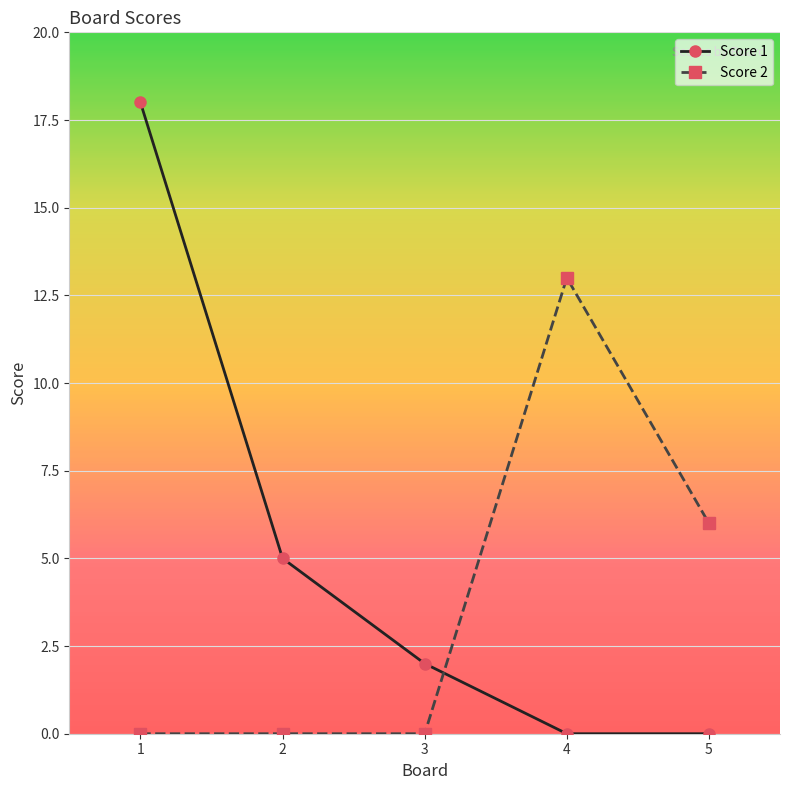

How many series are shown in this chart?

2